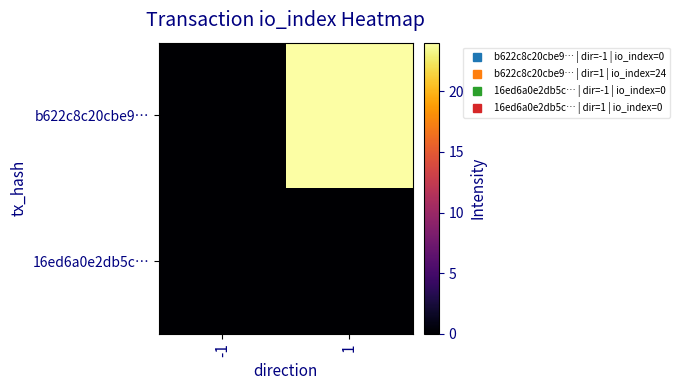

Reading left to right, list all the values displayed in this chart.

b622c8c20cbe9…: -1=0	1=24
16ed6a0e2db5c…: -1=0	1=0